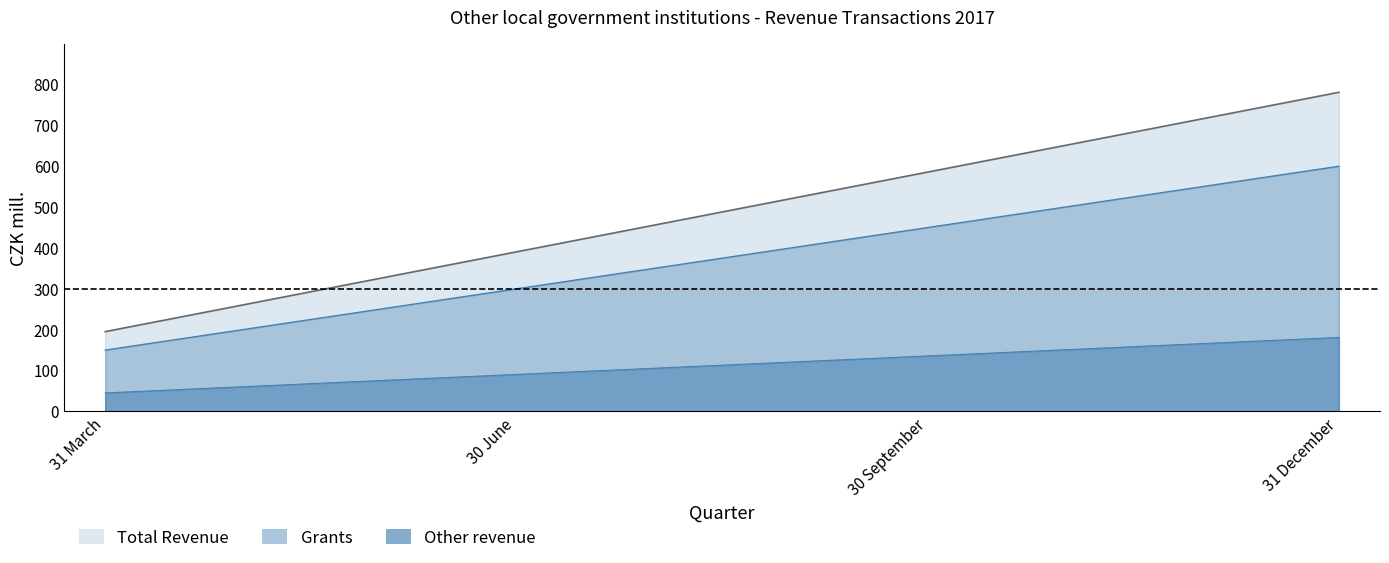

What is the sum of all Total Revenue values?

452.5